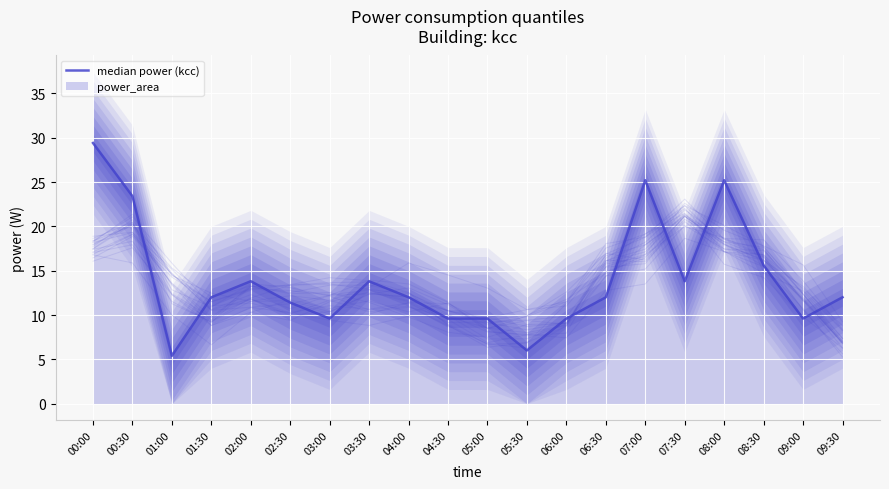

Reading left to right, list all the values displayed in this chart.

29.4	23.4	5.4	12.0	13.8	11.4	9.6	13.8	12.0	9.6	9.6	6.0	9.6	12.0	25.2	13.8	25.2	15.6	9.6	12.0